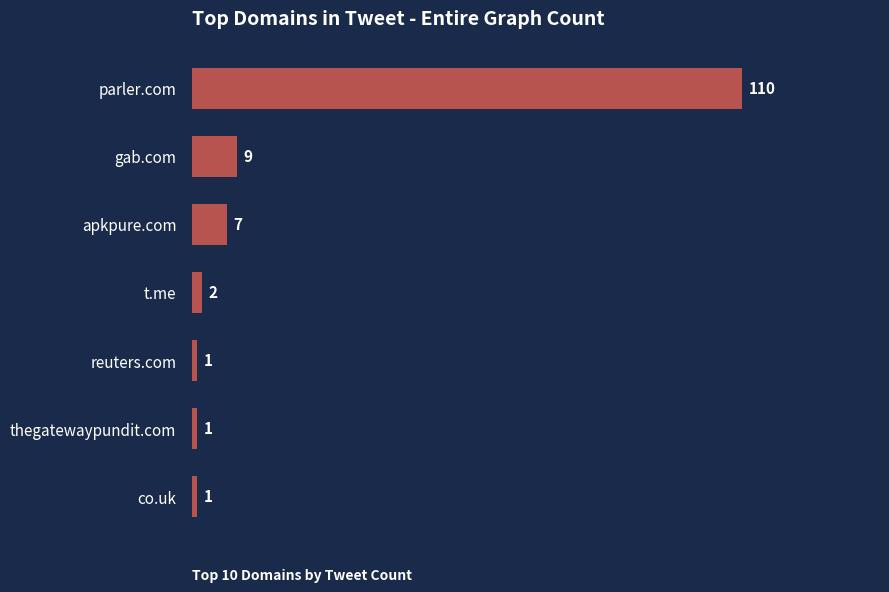

How many data points are less than 2?

3